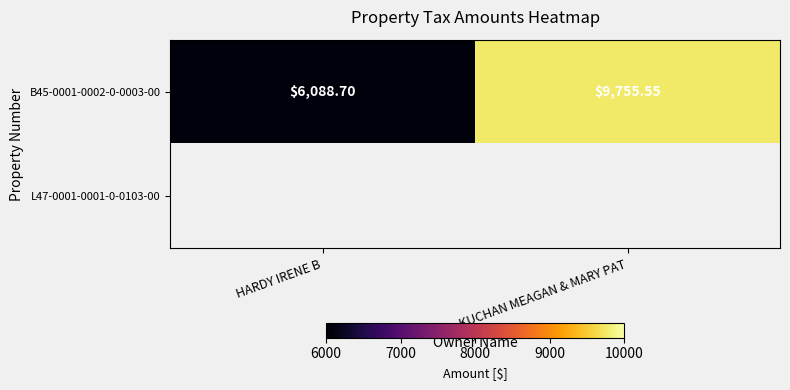

At which label is B45-0001-0002-0-0003-00 closest to 7922?

HARDY IRENE B